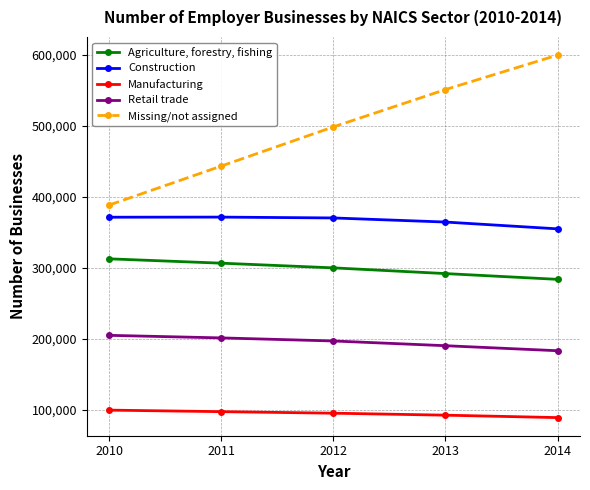

The value of Agriculture, forestry, fishing at 2013 is 117870. True or false?

False